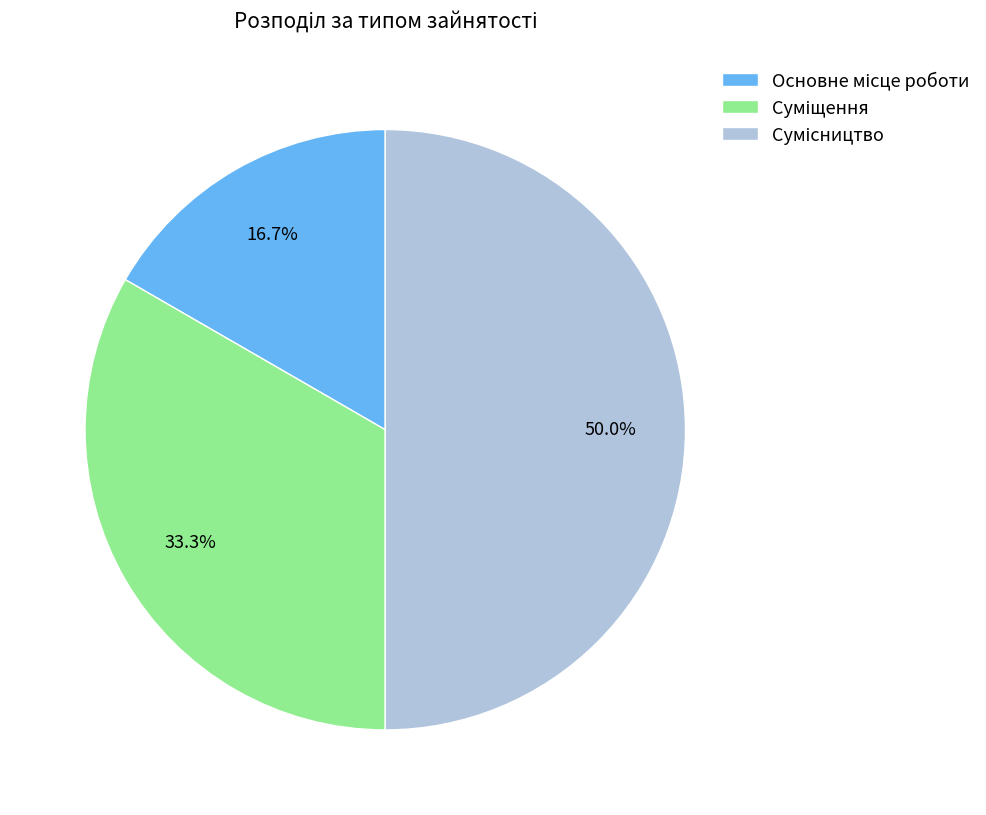

To the nearest percent, what percentage of the pie is Суміщення?

33%